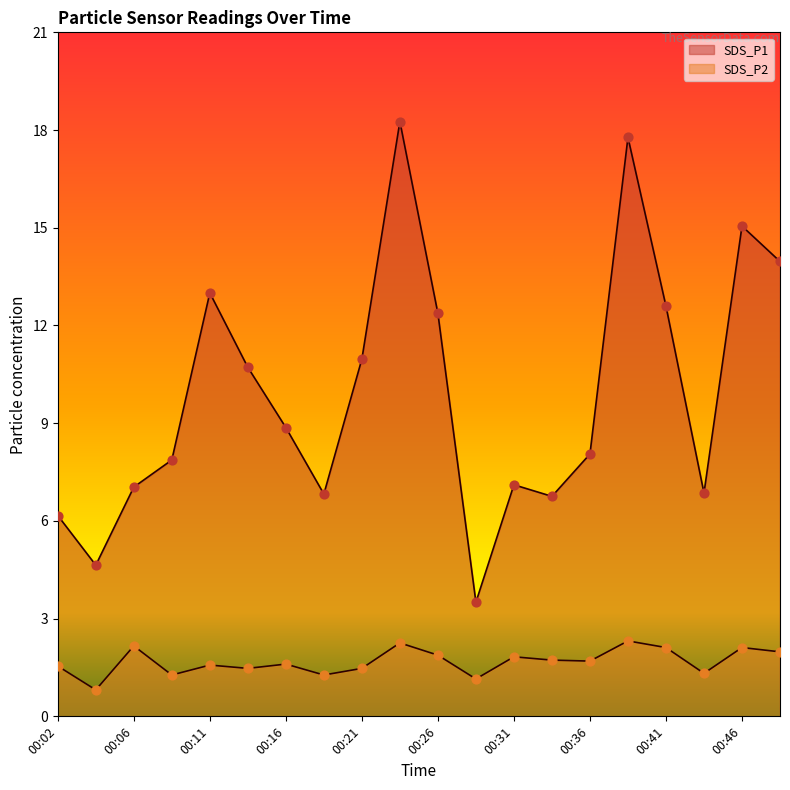

What are all the series names shown in the legend?

SDS_P1, SDS_P2